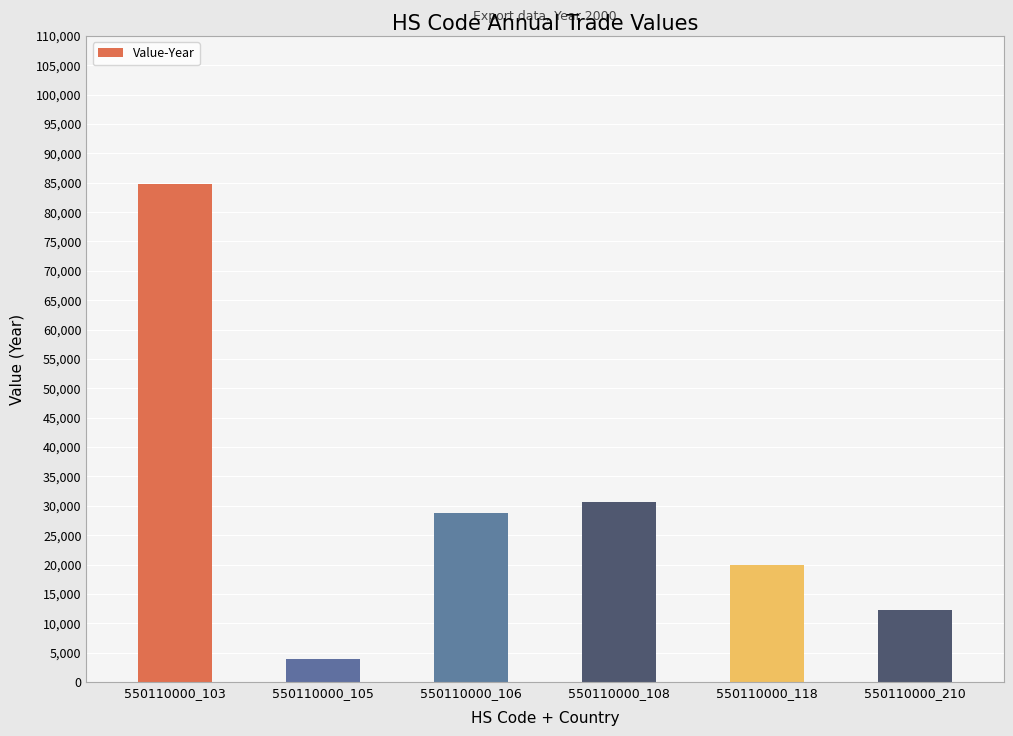

What is the difference between the values at 550110000_108 and 550110000_105?

26669